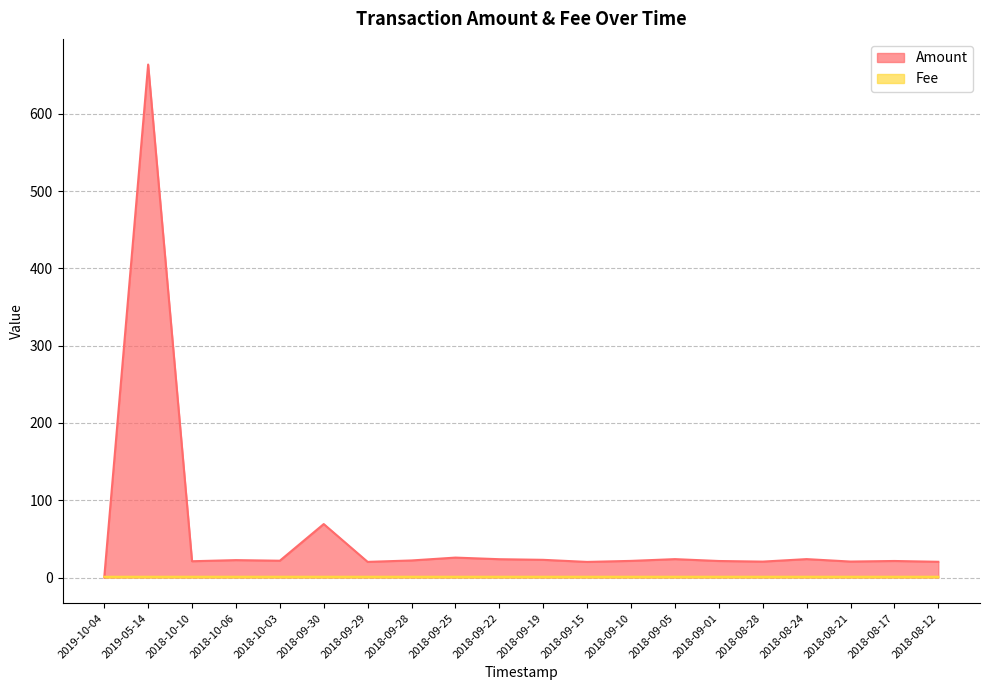

What is the average value of the Fee series?

1.0